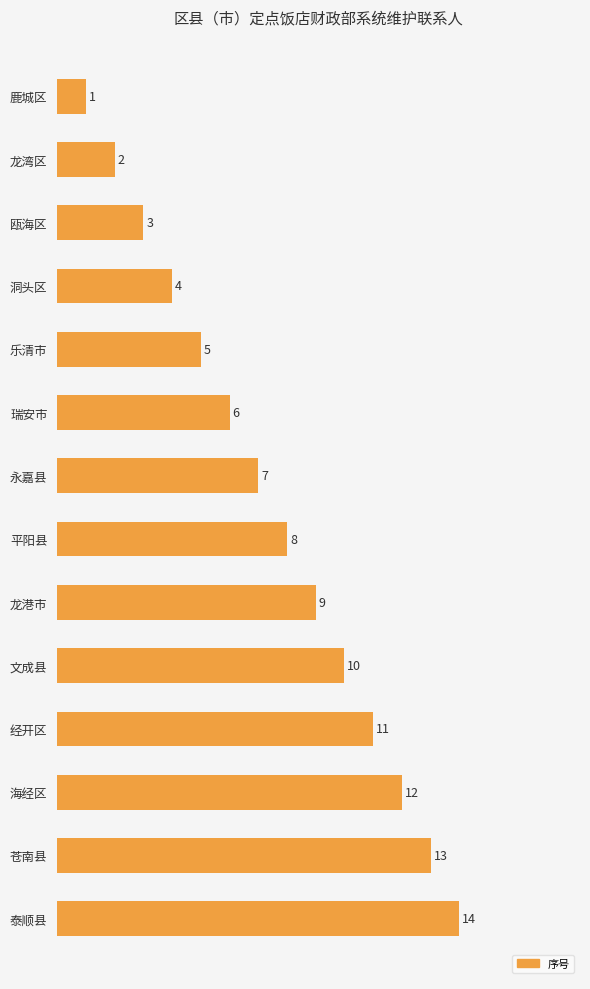

What is the label of the 6th bar from the top?

瑞安市